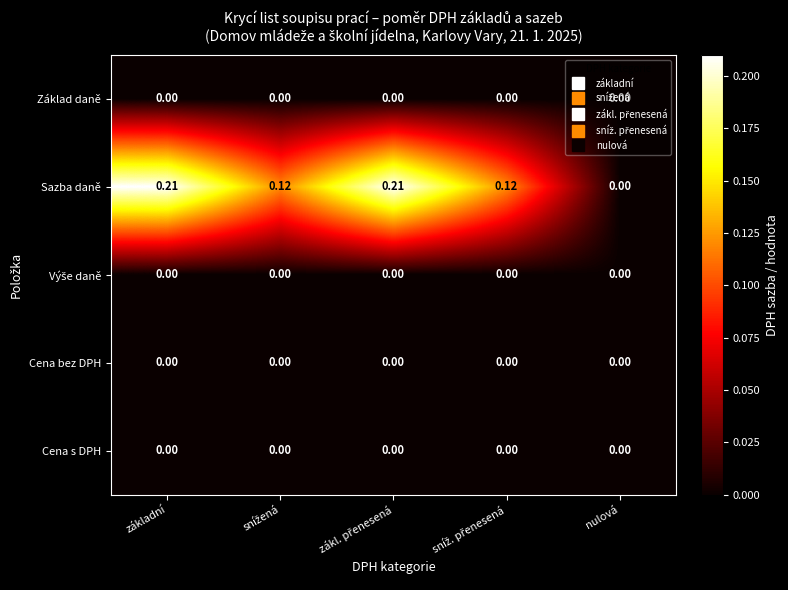

Between snížená and sníž. přenesená, which is larger?

snížená